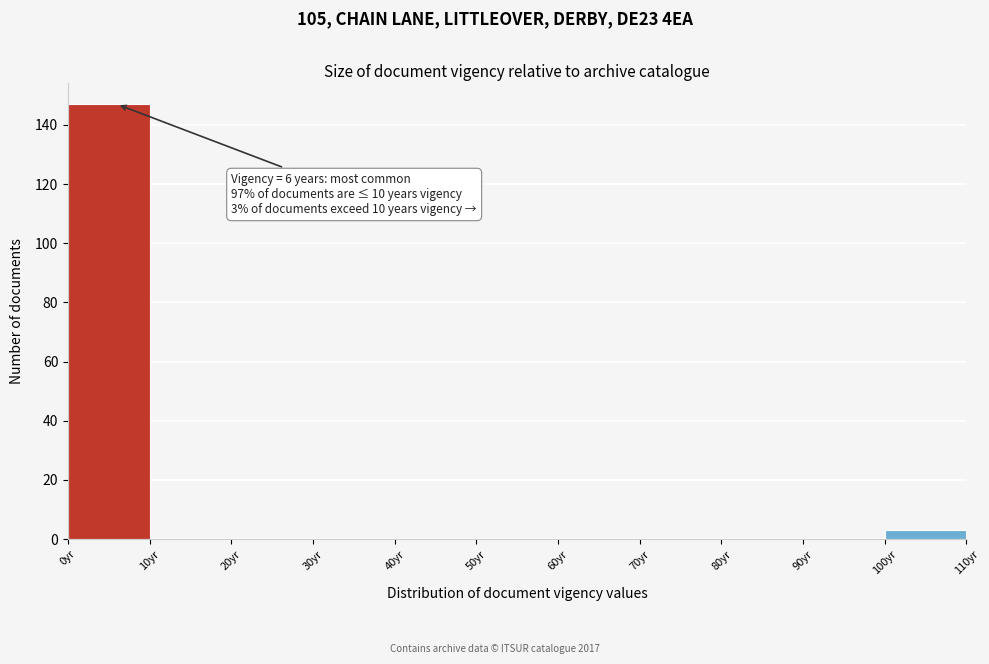

Over which range of the x-axis is the bar tallest?

0 to 10